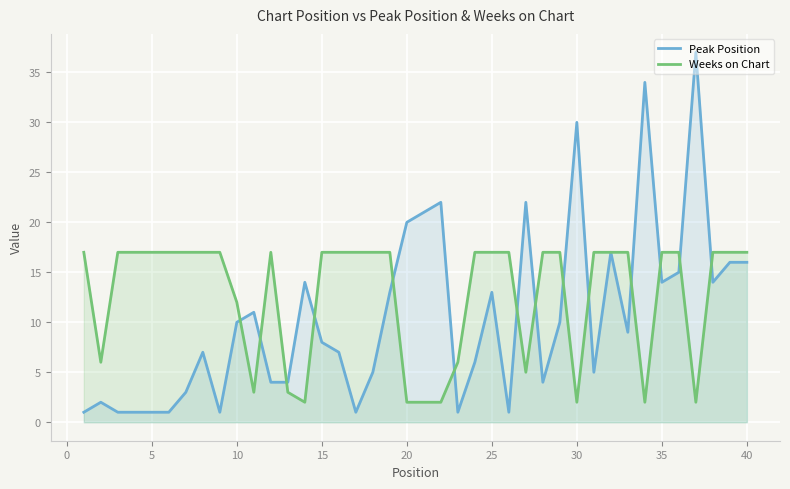

Which series has the largest total across all categories?

Weeks on Chart